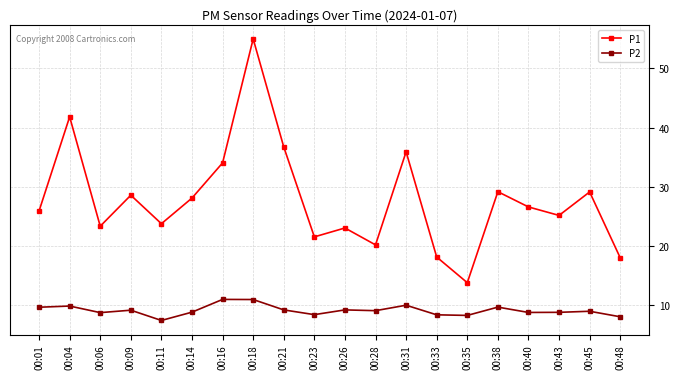

The value of P2 at 00:33 is 8.4. True or false?

True